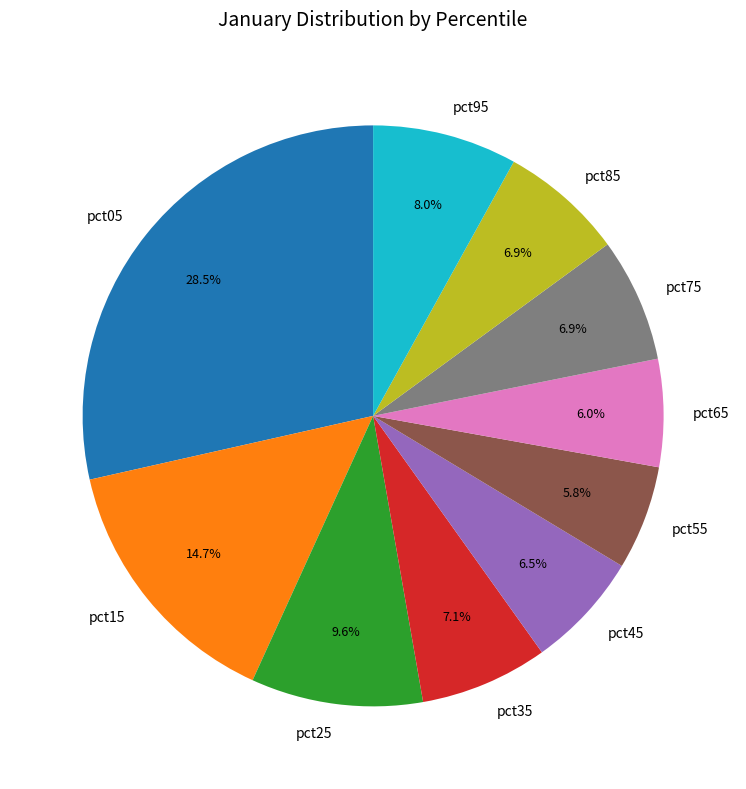

To the nearest percent, what portion does pct65 represent?

6%